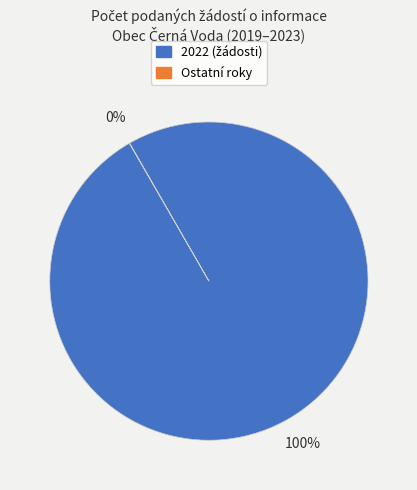

Is there a majority slice in this chart?

Yes